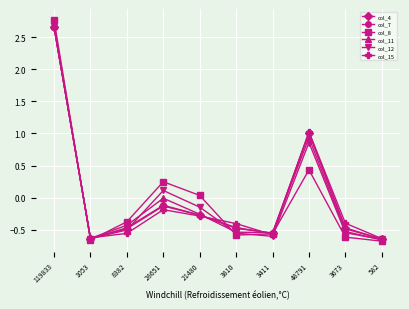

What is the difference between the second highest and minimum values in the col_7 series?

1.7